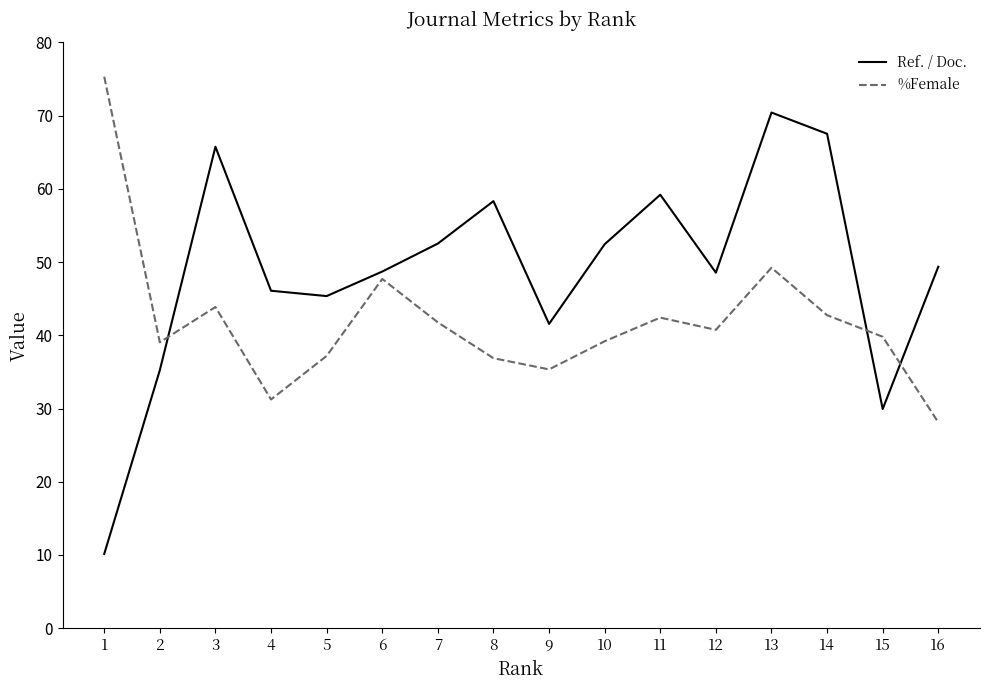

Which series has the widest spread of values?

Ref. / Doc.